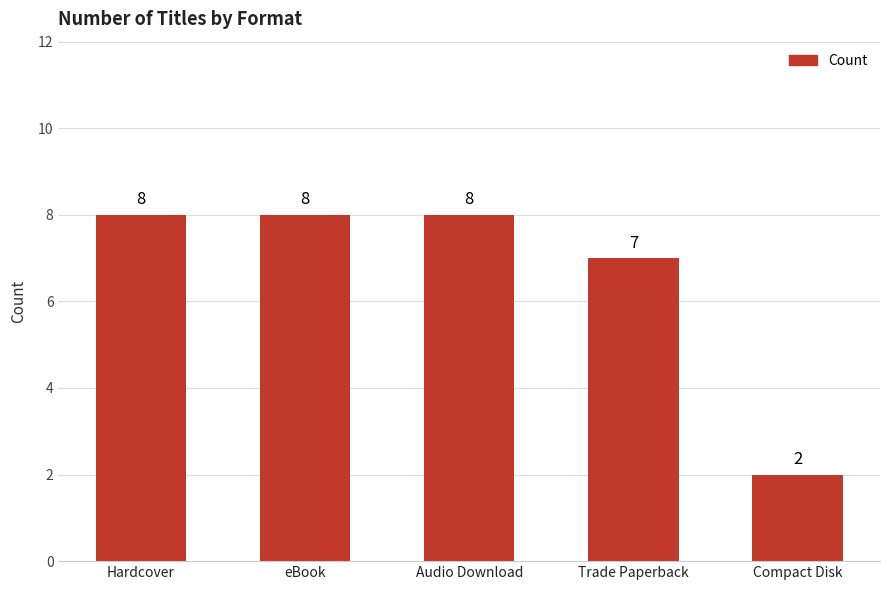

Reading left to right, extract all data points from this chart.

8	8	8	7	2